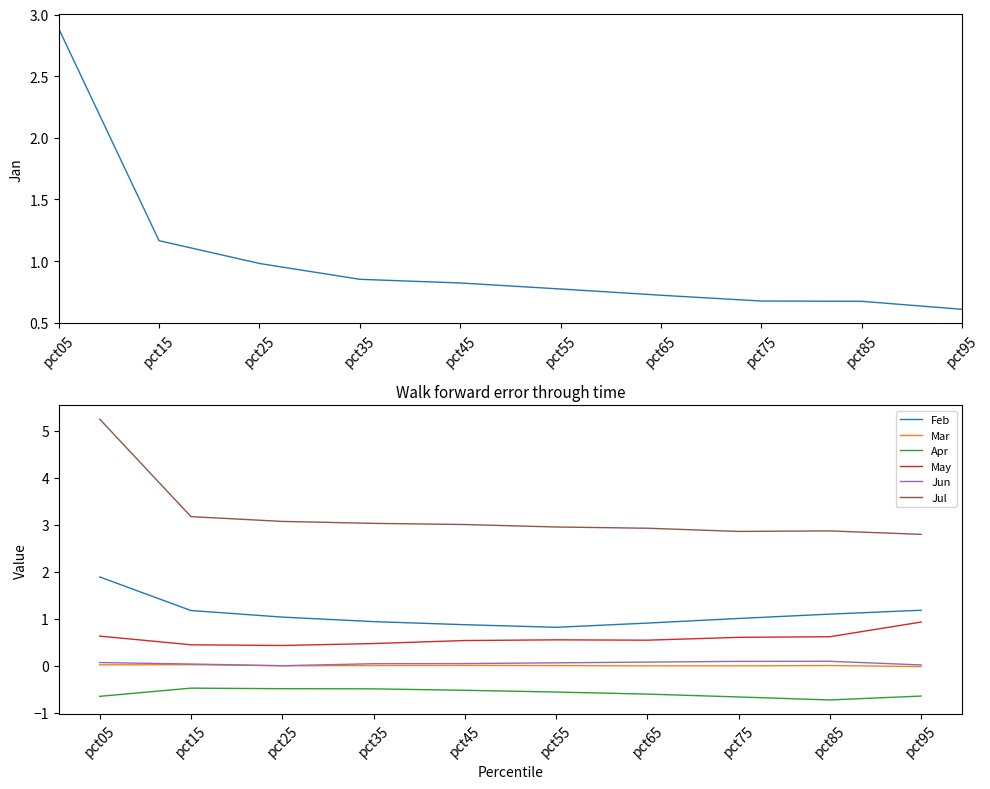

The May series shows 0.5 at pct65. True or false?

True